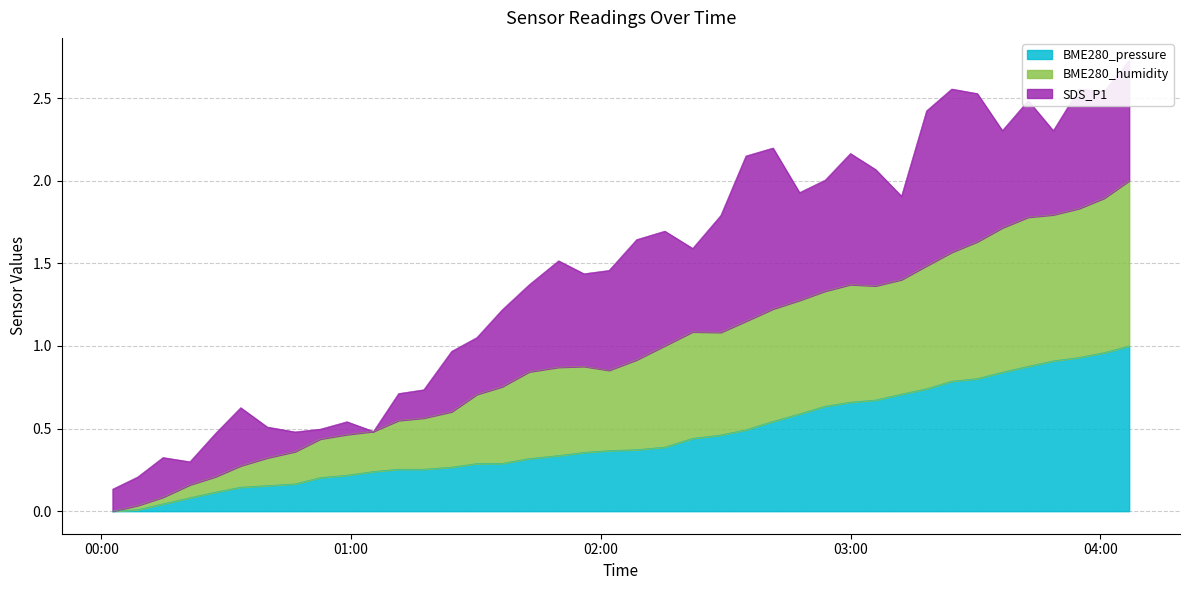

Where is BME280_pressure nearest to the value 0?

2023/03/16 00:02:40